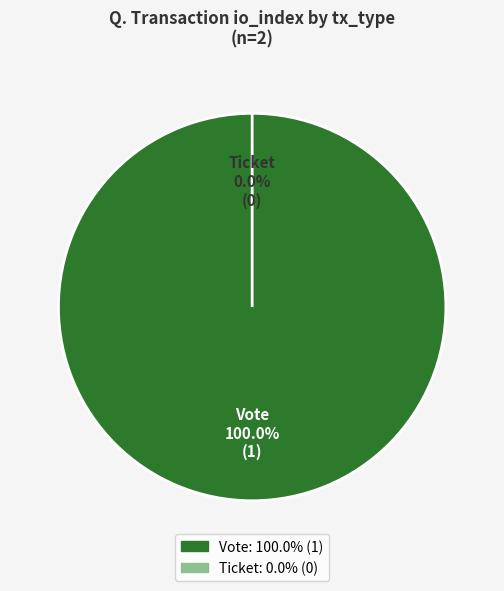

To the nearest percent, what is the average slice percentage?

50%